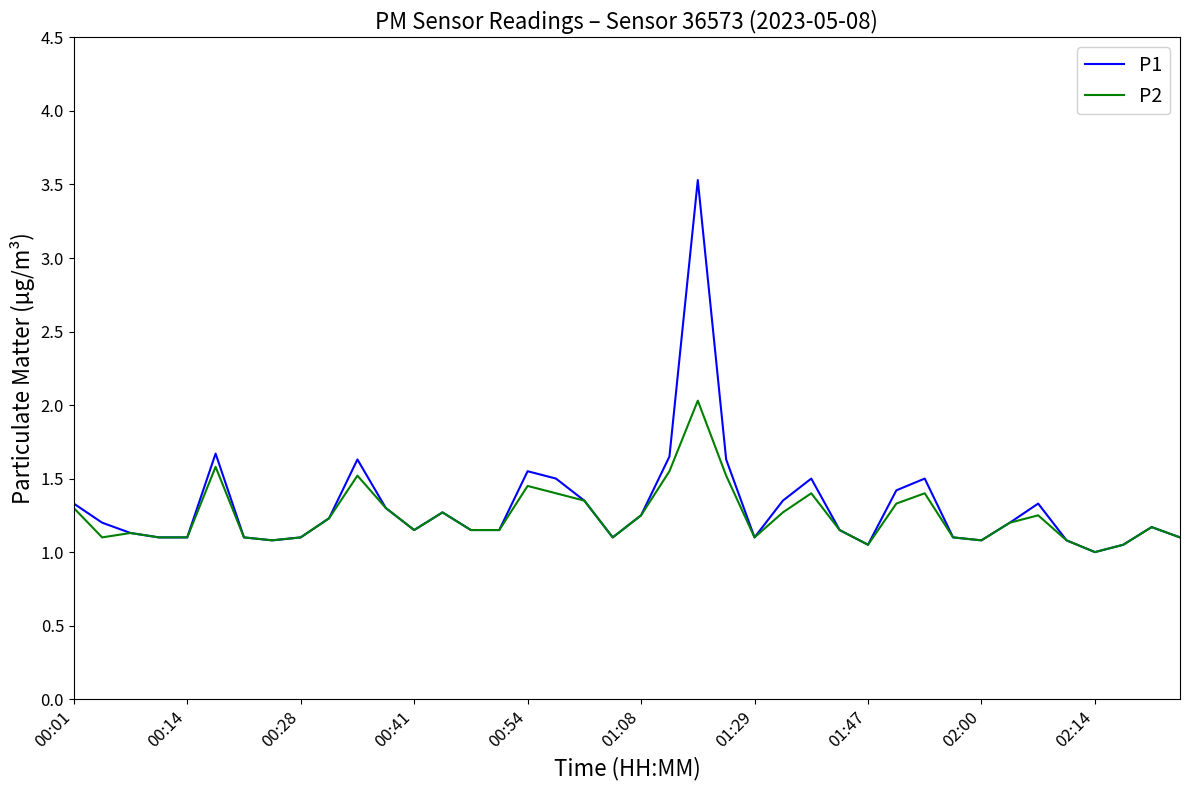

How many values in the P1 series exceed 1?

39